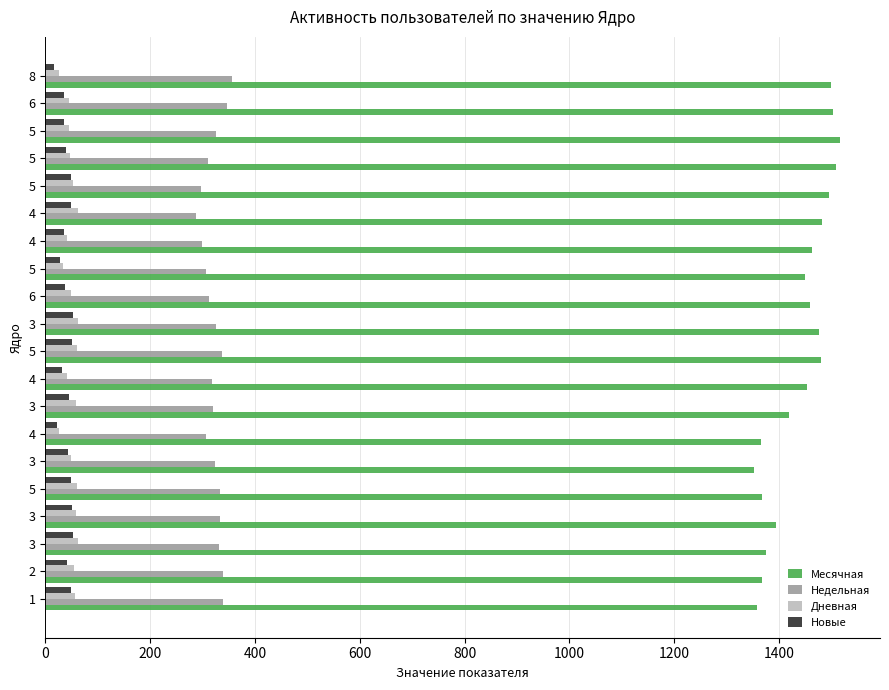

What is the difference between the second highest and minimum values in the Дневная series?

37